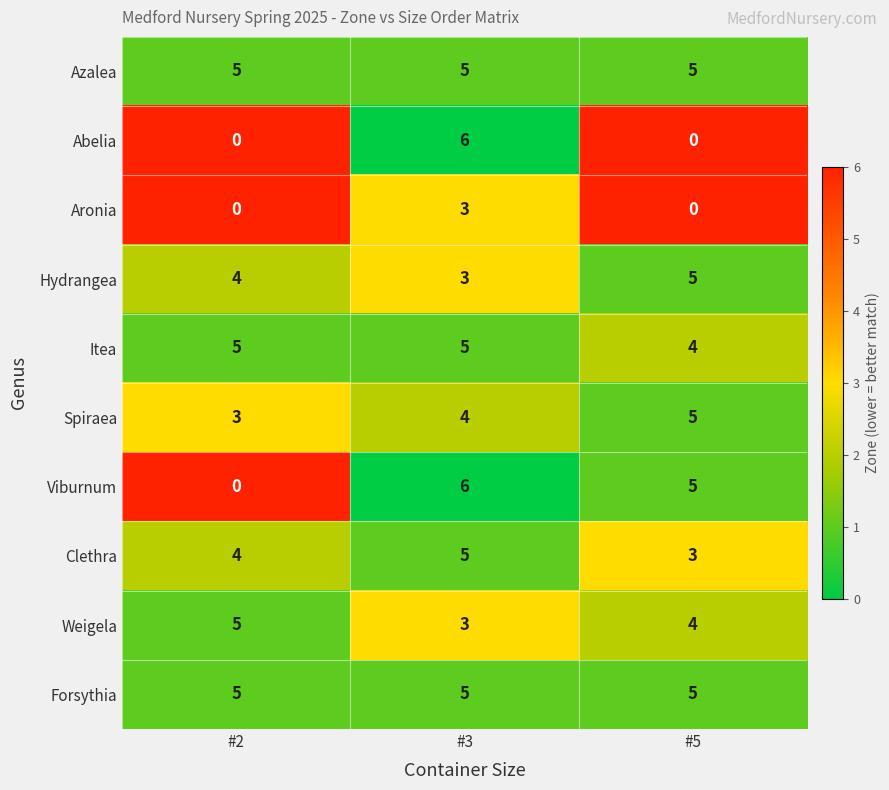

The Spiraea series shows 4 at #3. True or false?

True